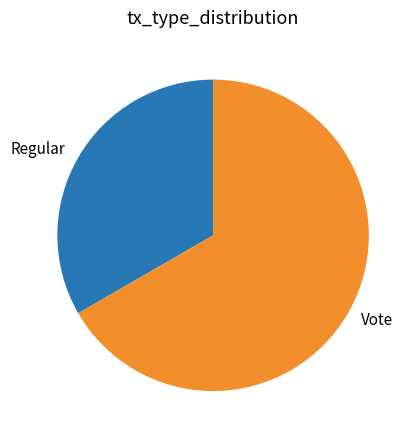

Does any single category account for the majority?

Yes